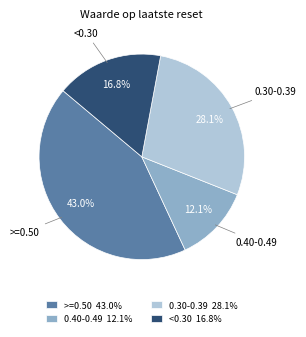

How many slices are in this pie chart?

4